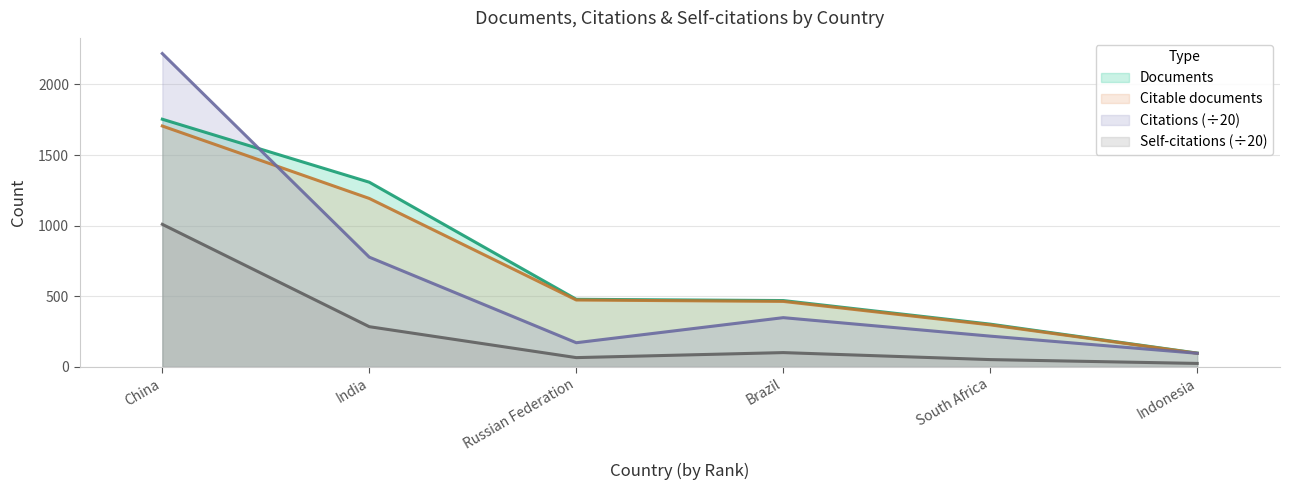

What is the difference between the maximum and minimum values in the Citable documents series?

1609.0